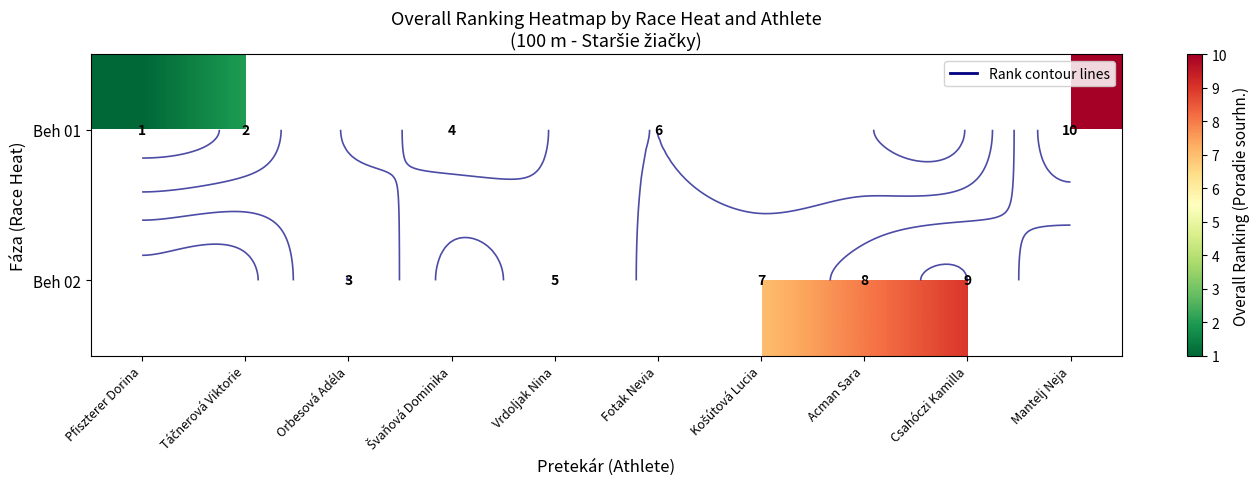

List the series in order of their overall mean, lowest first.

Beh 01, Beh 02